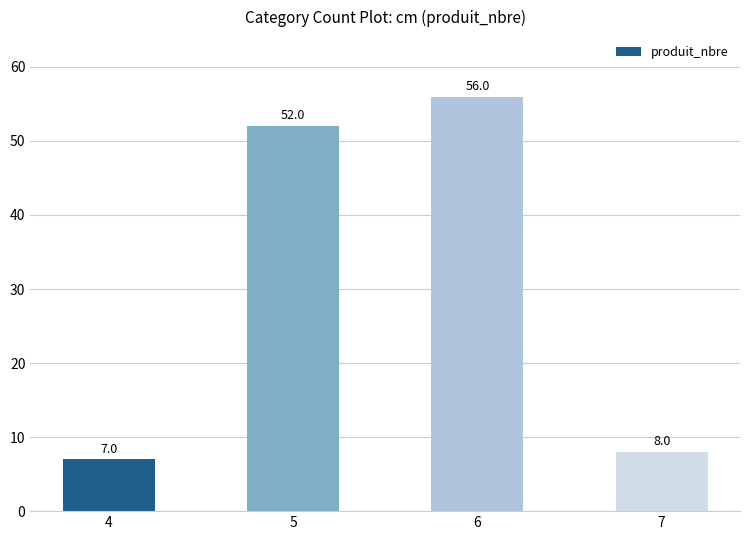

What is the difference between the values at 6 and 5?

4